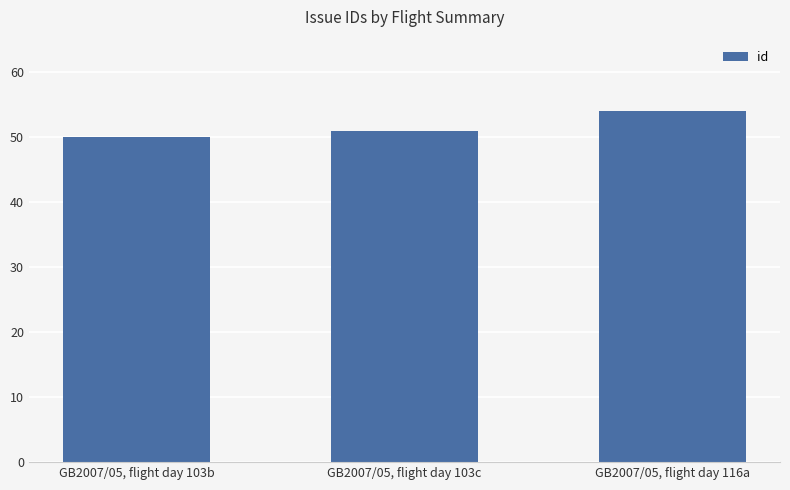

List the labels in order of value, largest first.

GB2007/05, flight day 116a, GB2007/05, flight day 103c, GB2007/05, flight day 103b